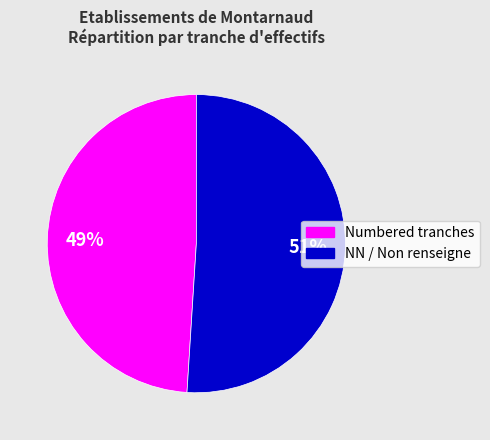

To the nearest percent, what is the difference between the largest and smallest slice percentages?

2%